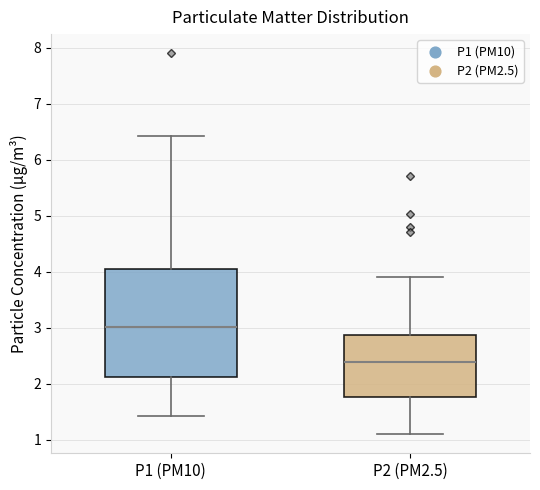

Reading left to right, transcribe this box plot: for each box, give where its median line is, the range the box spans, and where its two whiskers end, as read against the y-axis. The values are not printed on the chart, so give them approximately, as read against the axis.

P1 (PM10): median 3.0, box 2.1 to 4.0, whiskers 1.4 to 6.4
P2 (PM2.5): median 2.4, box 1.8 to 2.9, whiskers 1.1 to 3.9